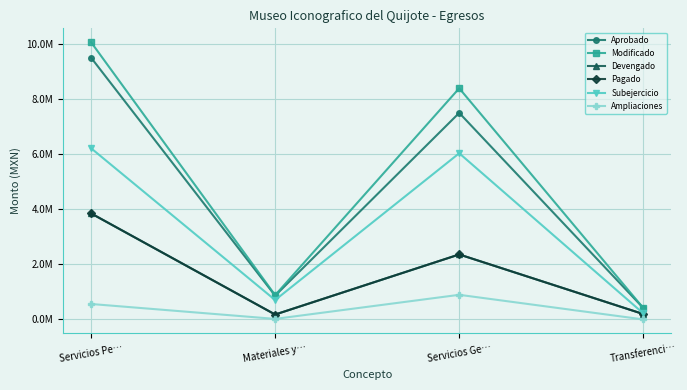

Is this an area chart (filled region under the line)?

No